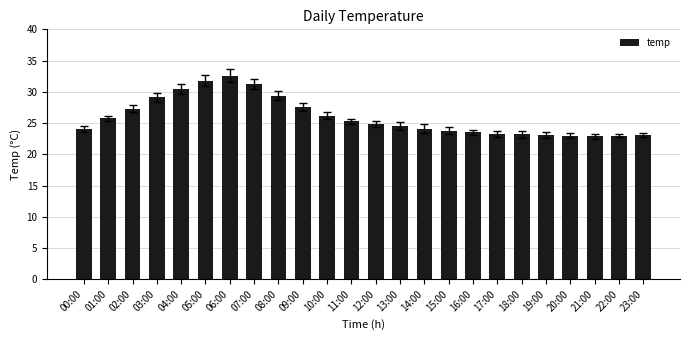

What is the ratio of the value at 04:00 to the value at 17:00?

1.3